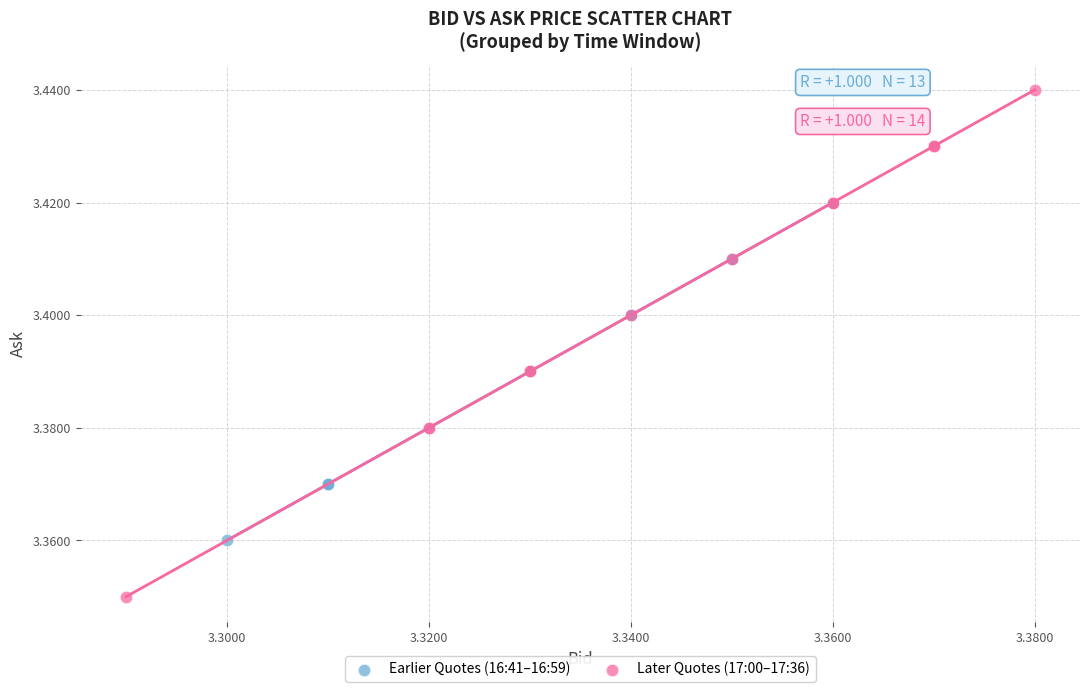

Which series has the largest Y range (max minus min)?

Later Quotes (17:00–17:36)